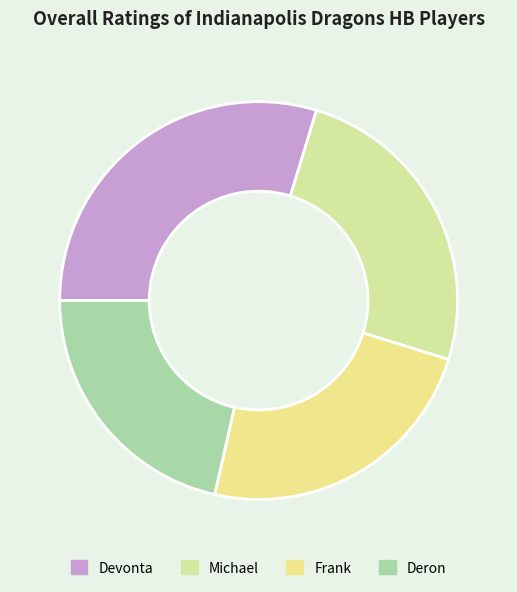

Rank the categories by value from highest to lowest.

Devonta, Michael, Frank, Deron